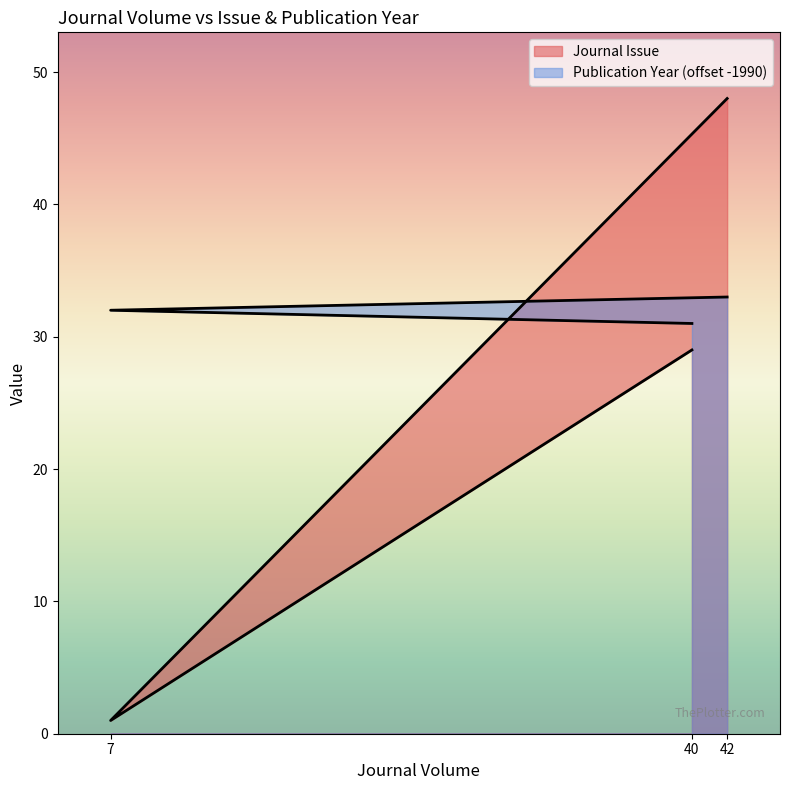

How many values in the Publication Year series exceed 32?

1